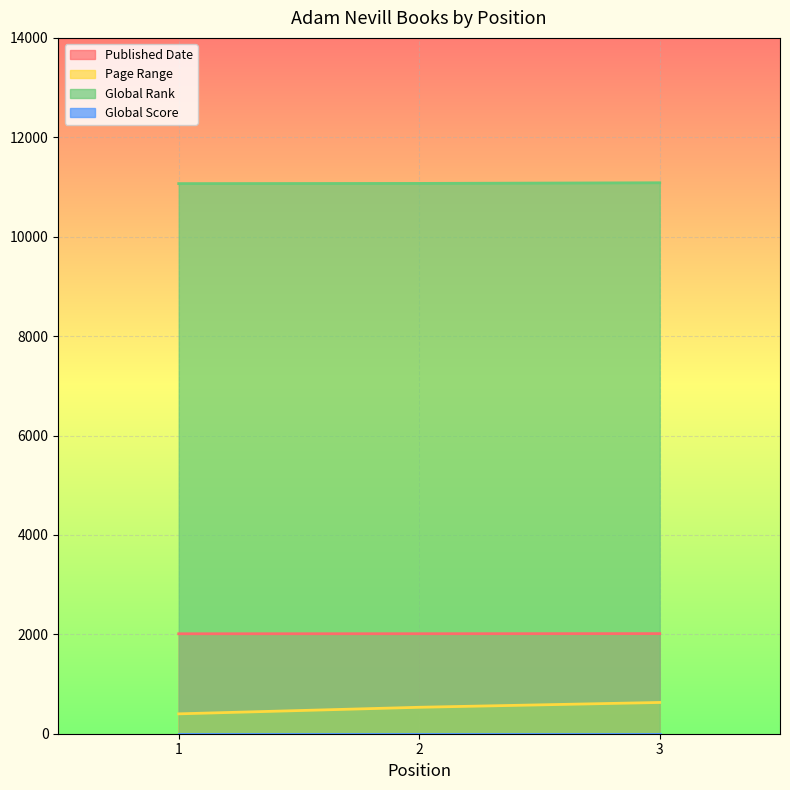

What is the average value of the Page Range series?

520